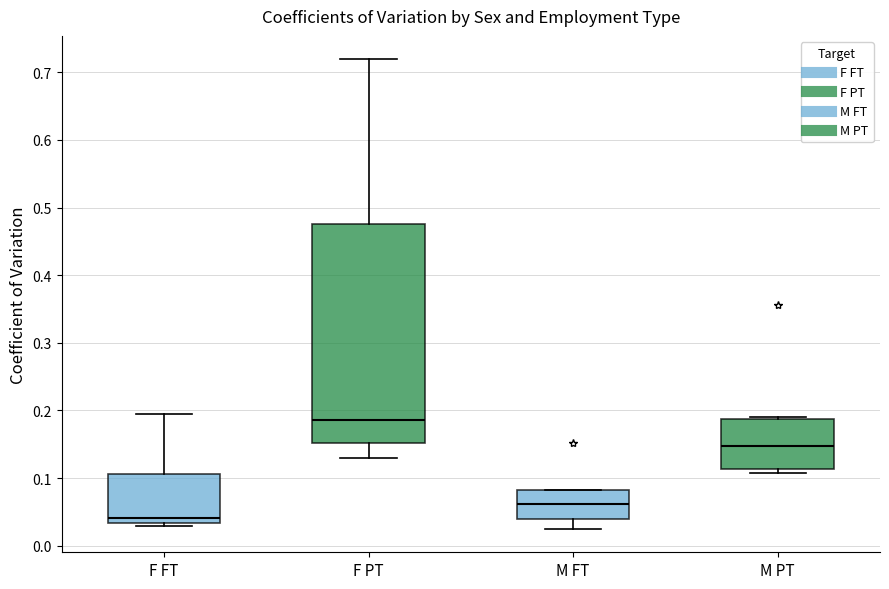

Reading left to right, read every box against the y-axis: the position of its median line, the range the box covers, and the ends of its whiskers. The values are not printed on the chart, so give them approximately, as read against the axis.

F FT: median 0.04, box 0.03 to 0.11, whiskers 0.03 (just below the box's lower edge) to 0.19
F PT: median 0.19, box 0.15 to 0.48, whiskers 0.13 to 0.72
M FT: median 0.06, box 0.04 to 0.08, whiskers 0.02 to 0.08
M PT: median 0.15, box 0.11 to 0.19, whiskers 0.11 (just below the box's lower edge) to 0.19 (just above the box's upper edge)